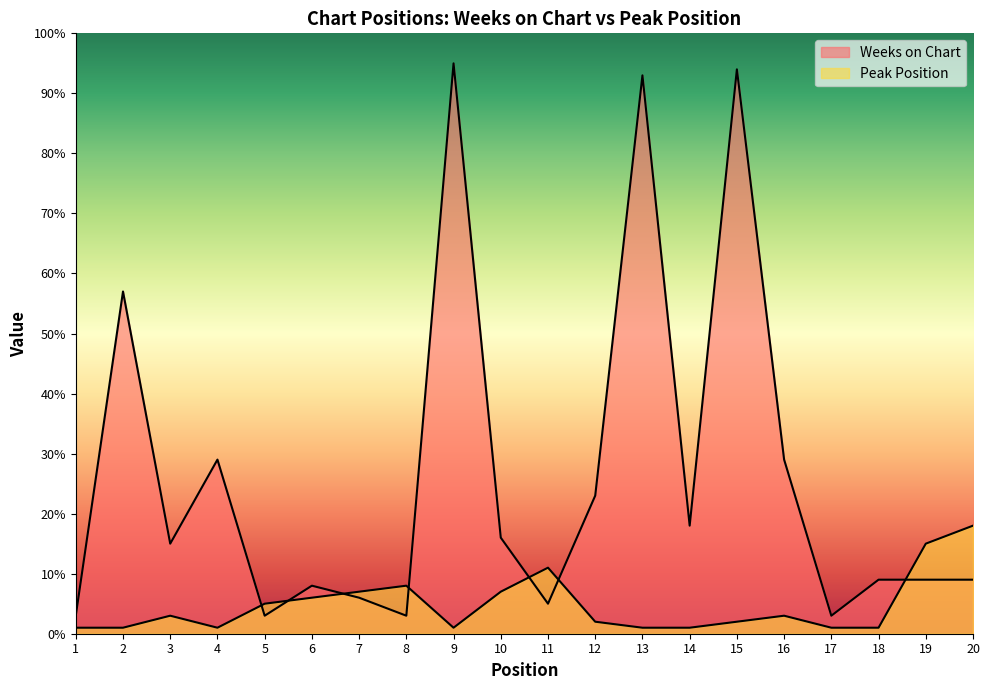

Count the number of categories in the chart.

20